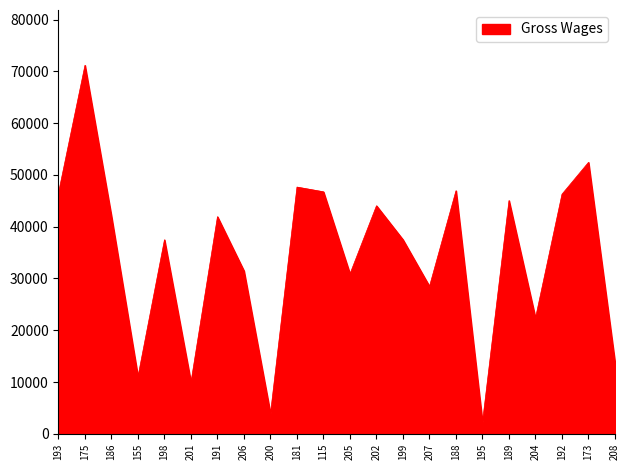

What is the average value?

34537.3